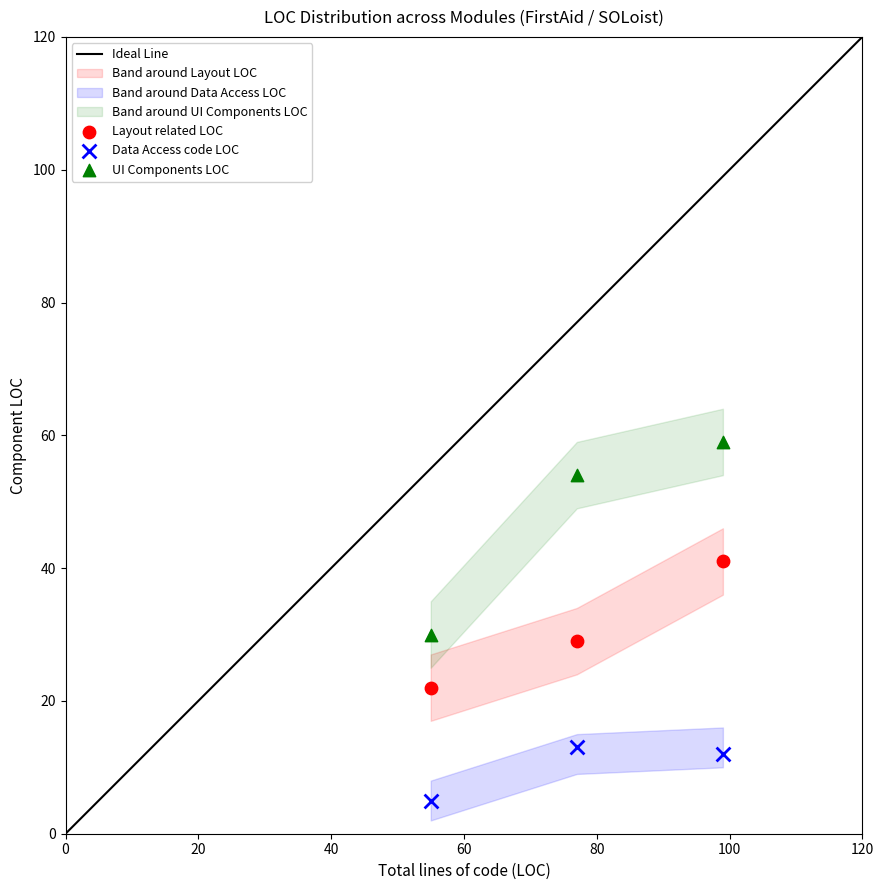

Which series has the largest Y range (max minus min)?

UI Components LOC